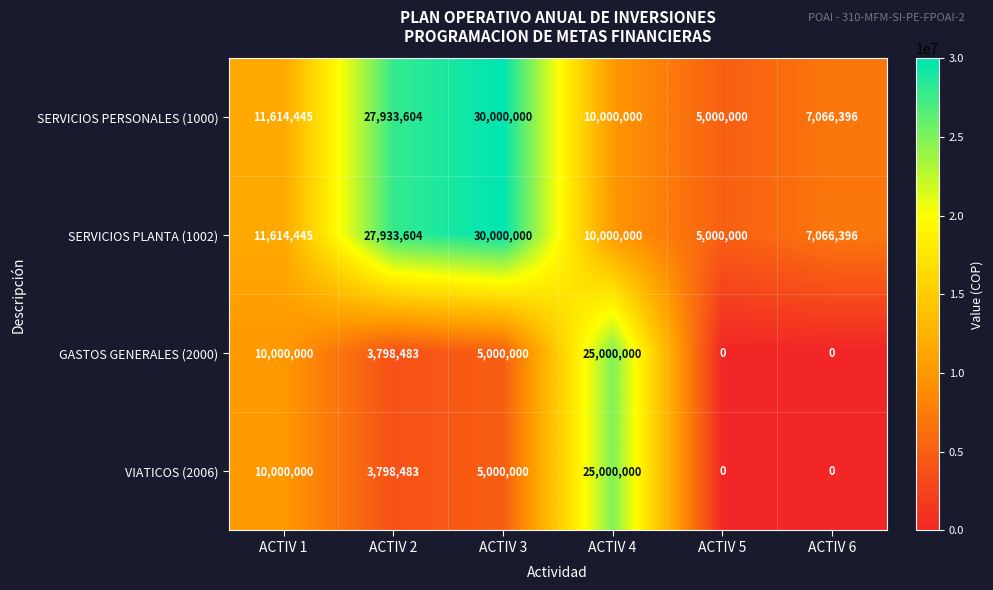

What is the average value of the SERVICIOS PERSONALES (1000) series?

15269074